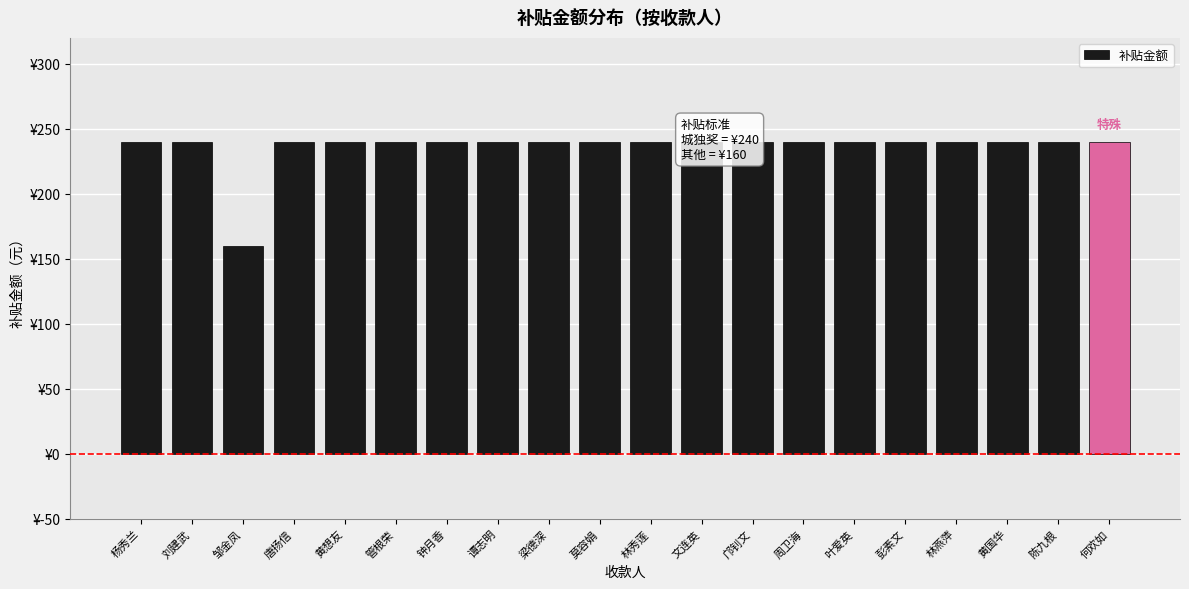

List the labels in order of value, smallest first.

邹金凤, 杨秀兰, 刘建武, 唐扬信, 黄想友, 管根荣, 钟月香, 谭志明, 梁德深, 莫容娟, 林秀莲, 文连英, 邝钊文, 周卫海, 叶爱英, 彭素文, 林燕萍, 黄国华, 陈九根, 何欢如